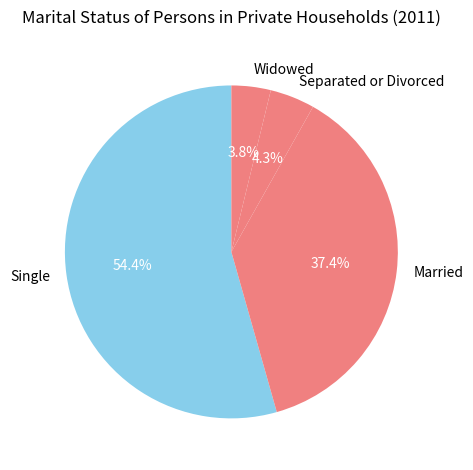

Between Single and Married, which is larger?

Single